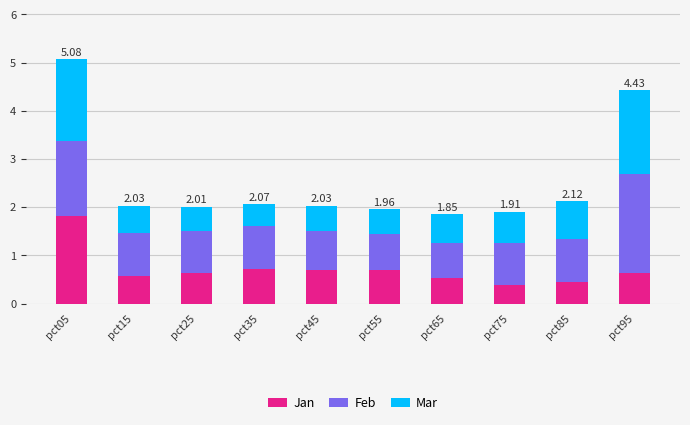

What is the total value across all series at pct05?

5.1